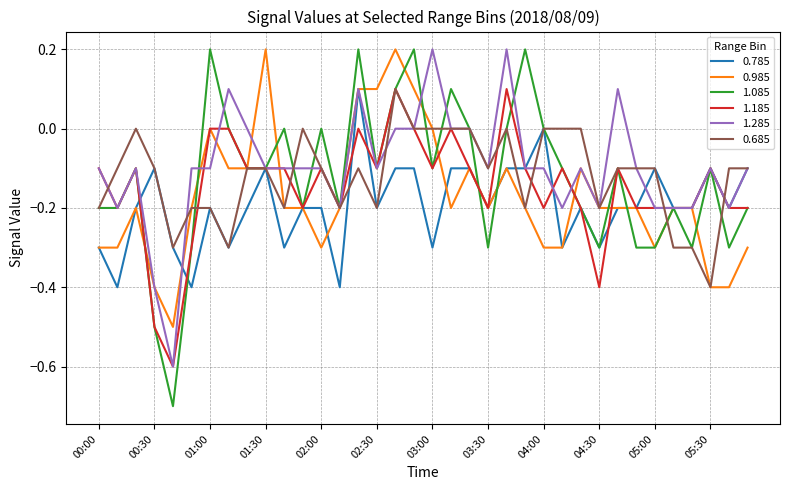

Which series has the largest range (max minus min)?

1.085